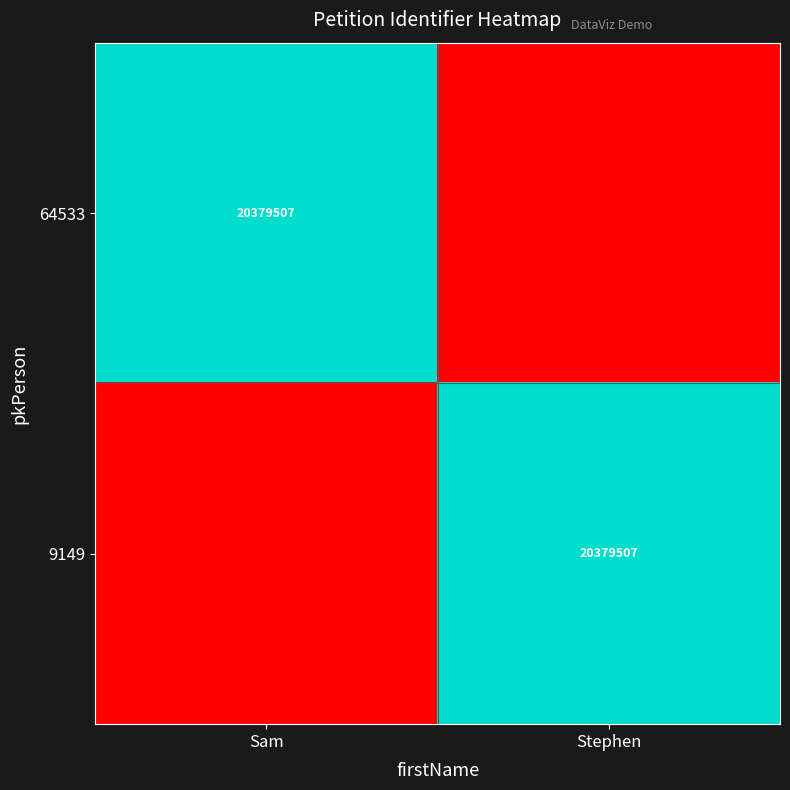

The 64533 series shows 20379507 at Sam. True or false?

True